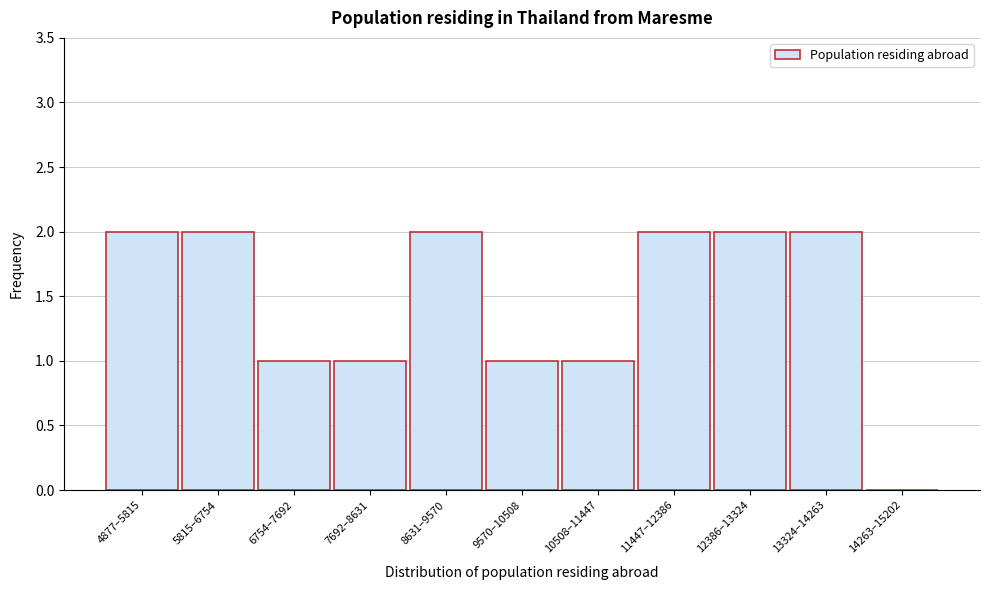

Reading left to right, extract all data points from this chart.

4877–5815=2	5815–6754=2	6754–7692=1	7692–8631=1	8631–9570=2	9570–10508=1	10508–11447=1	11447–12386=2	12386–13324=2	13324–14263=2	14263–15202=0